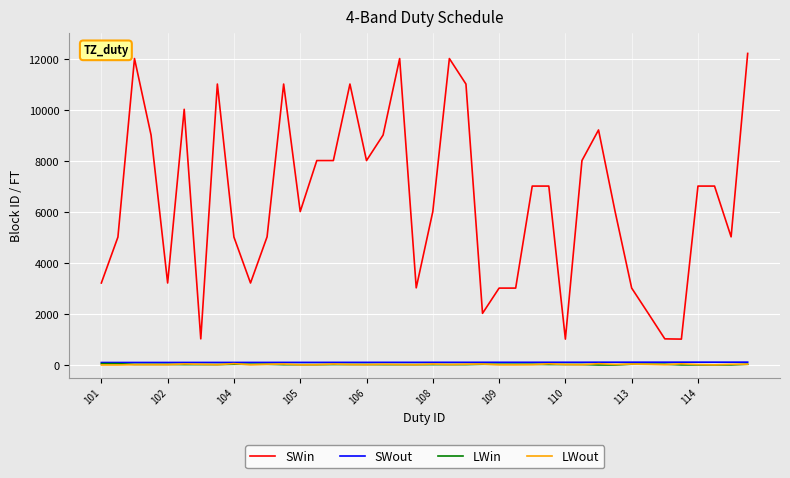

Which series has the largest range (max minus min)?

SWin